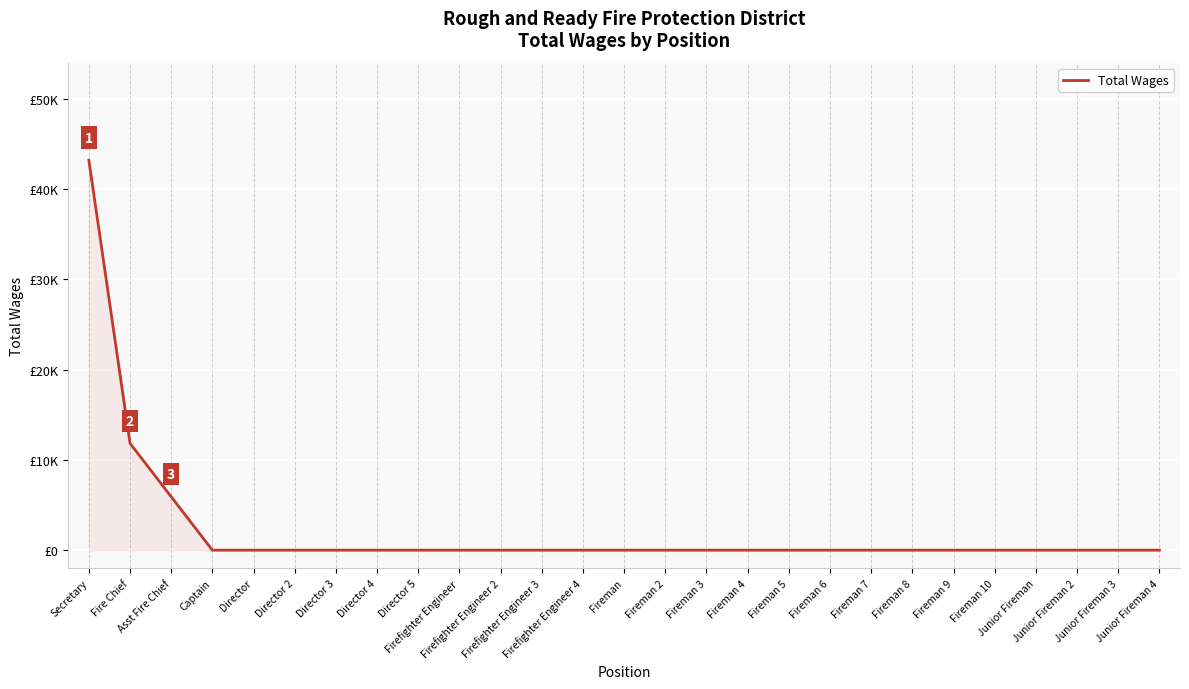

Rank the categories by value from lowest to highest.

Captain, Director, Director 2, Director 3, Director 4, Director 5, Firefighter Engineer, Firefighter Engineer 2, Firefighter Engineer 3, Firefighter Engineer 4, Fireman, Fireman 2, Fireman 3, Fireman 4, Fireman 5, Fireman 6, Fireman 7, Fireman 8, Fireman 9, Fireman 10, Junior Fireman, Junior Fireman 2, Junior Fireman 3, Junior Fireman 4, Asst Fire Chief, Fire Chief, Secretary